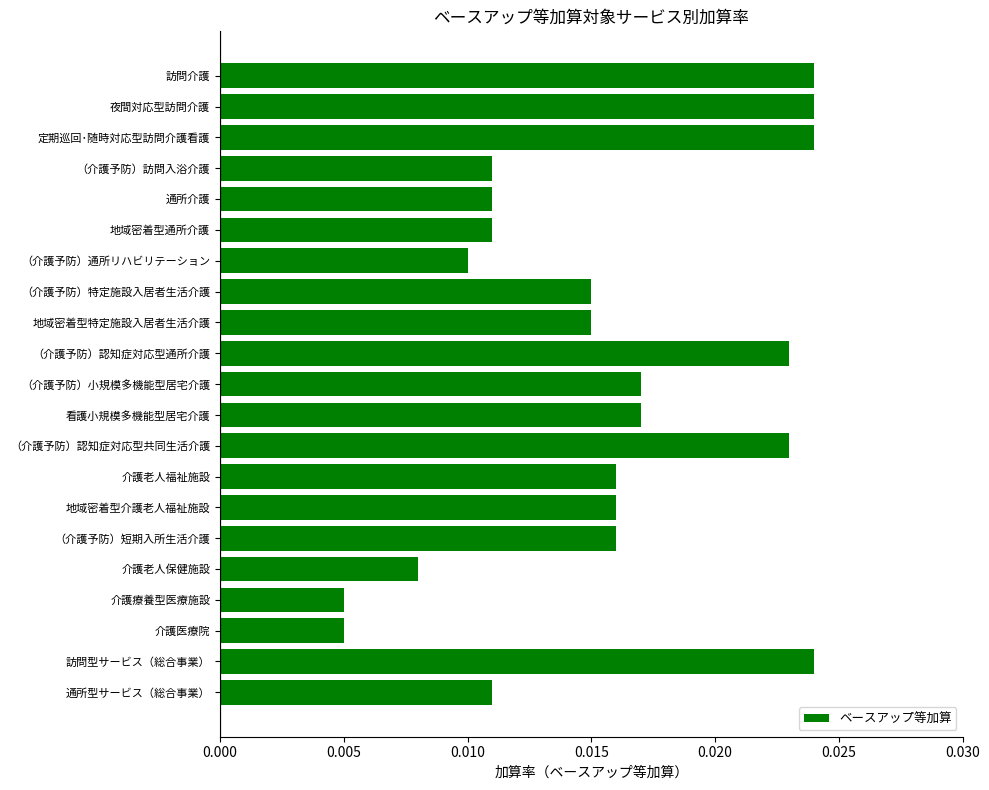

Count the values in the range 0 to 1.

21